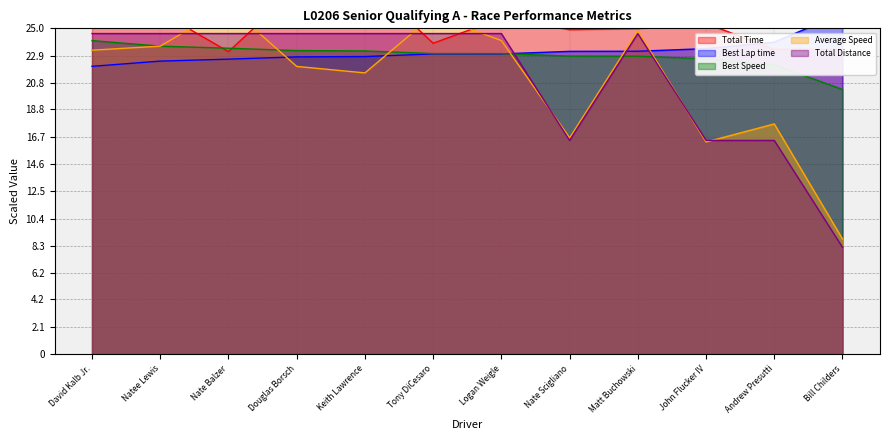

Rank the categories by Total Time (line) value from highest to lowest.

Keith Lawrence, Douglas Borsch, David Kalb Jr., Natee Lewis, Logan Weigle, John Flucker IV, Matt Buchowski, Nate Scigliano, Tony DiCesaro, Andrew Presutti, Bill Childers, Nate Balzer